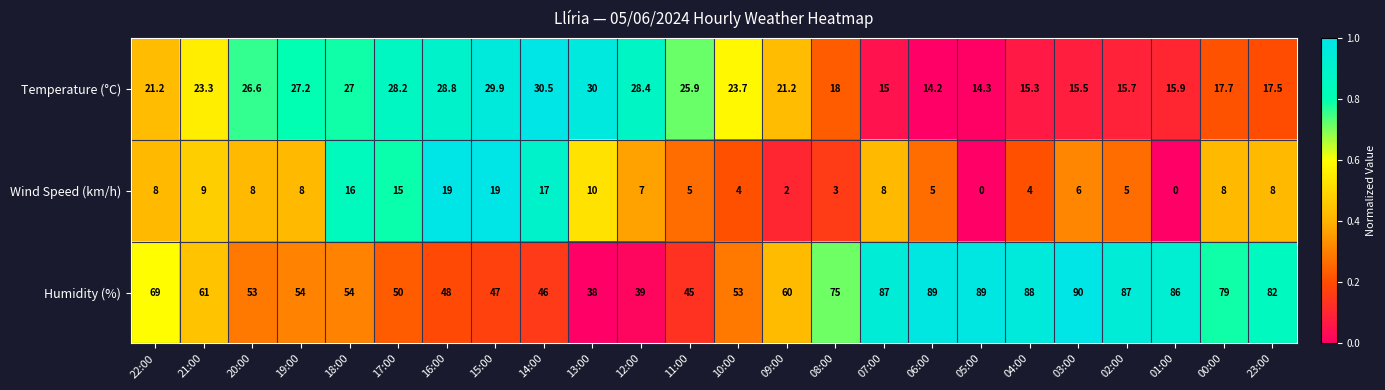

Is the value of Wind Speed (km/h) at 18:00 greater than the value of Humidity (%) at 18:00?

No